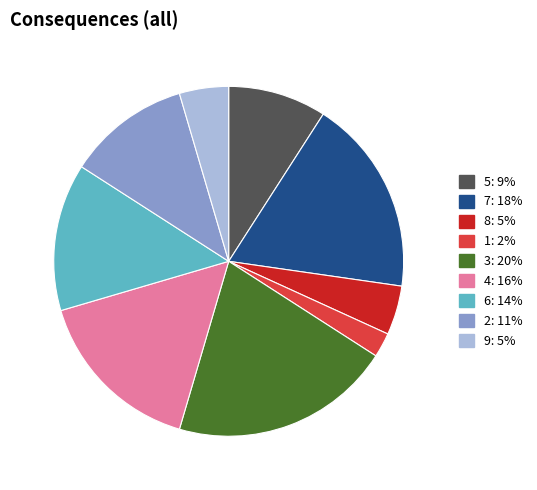

Is there a majority slice in this chart?

No